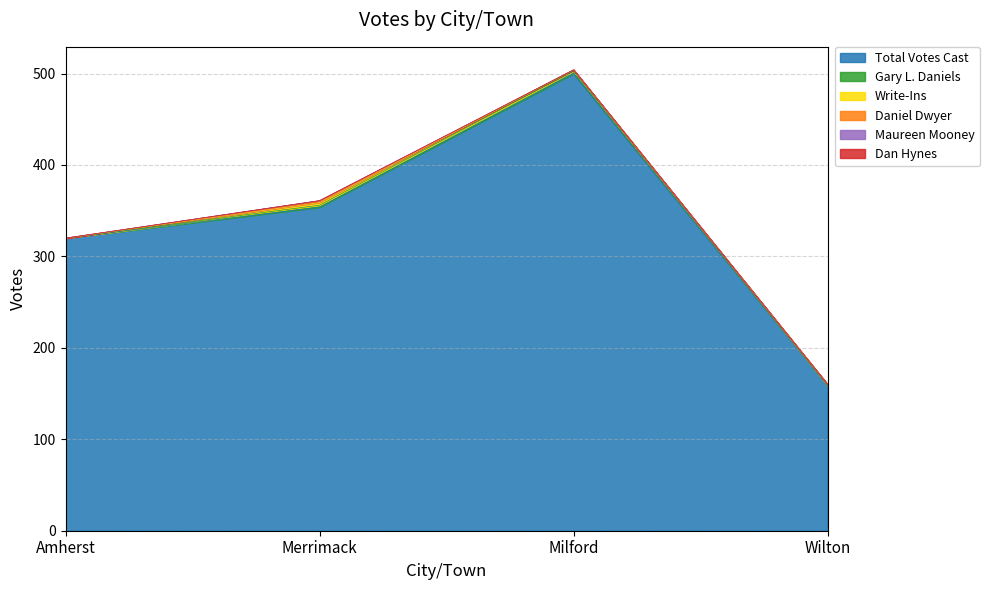

True or false: Daniel Dwyer and Total Votes Cast intersect in this chart.

False